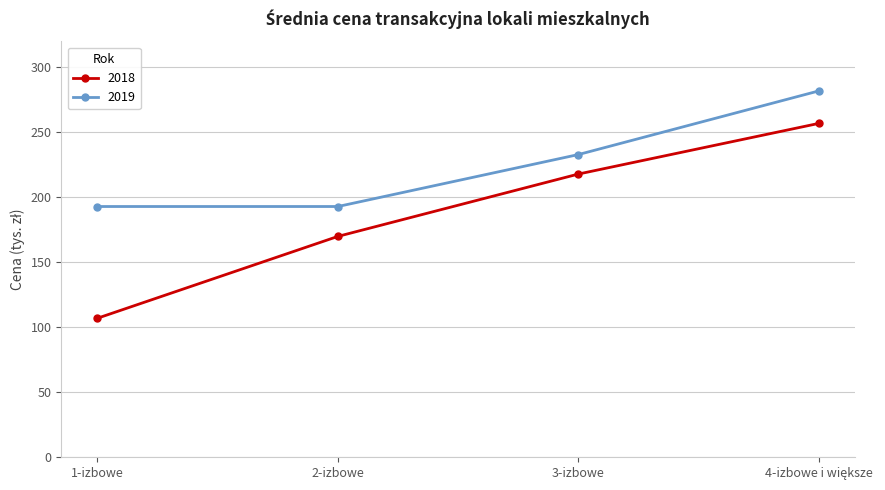

What is the maximum value for 2018?

257